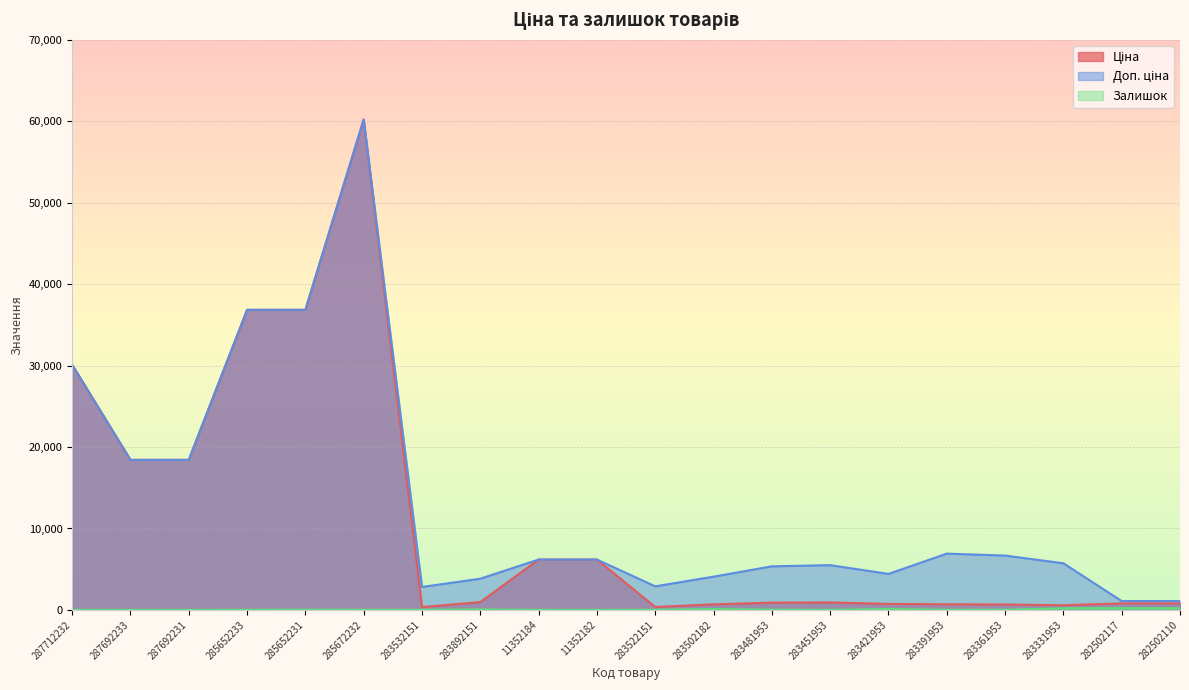

How many interior local valleys does the Залишок series have?

4